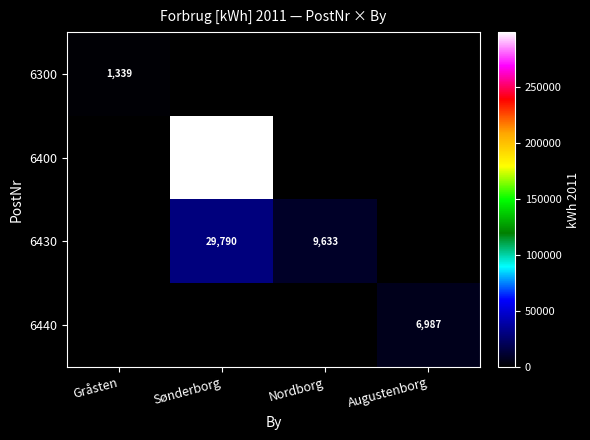

What is the difference between the 6430 values at Nordborg and Sønderborg?

20157